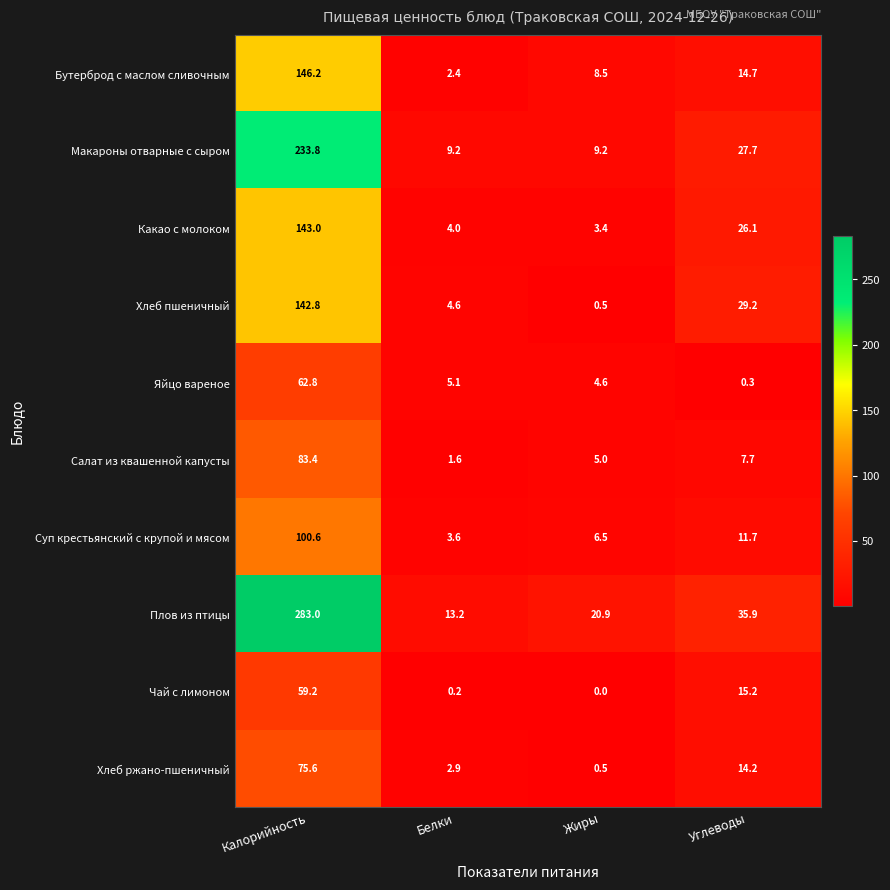

Which series has the largest total across all categories?

Плов из птицы